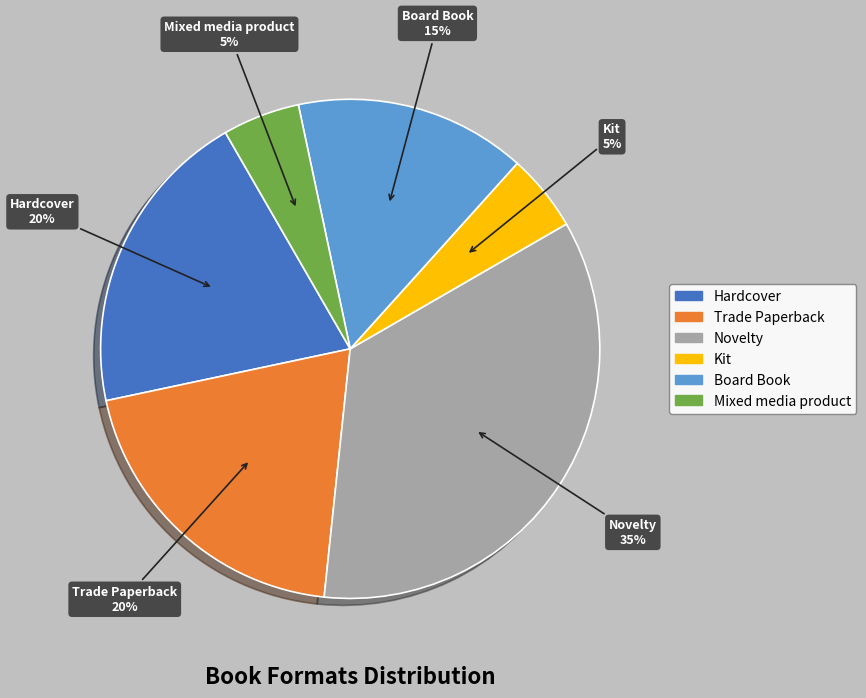

To the nearest percent, what portion does Kit represent?

5%